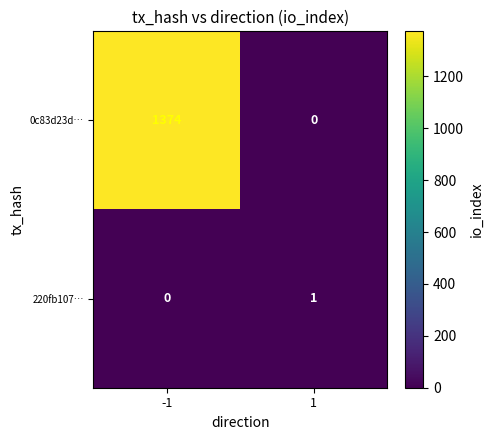

Between -1 and 1, which series saw the biggest shift?

0c83d23d…